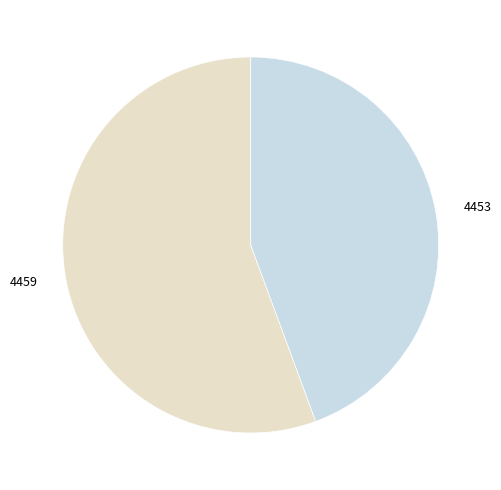

What is the ratio of the value at 4453 to the value at 4459?

0.8